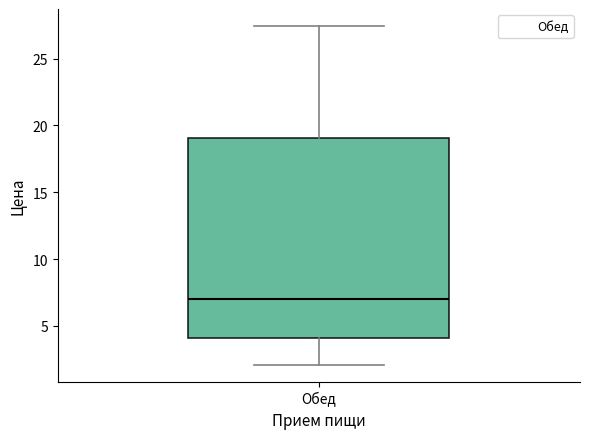

Transcribe this box plot: give where the median line is, the range the box spans, and where the two whiskers end, as read against the y-axis. The values are not printed on the chart, so give them approximately, as read against the axis.

median 7.0, box 4.0 to 19.0, whiskers 2.0 to 27.5